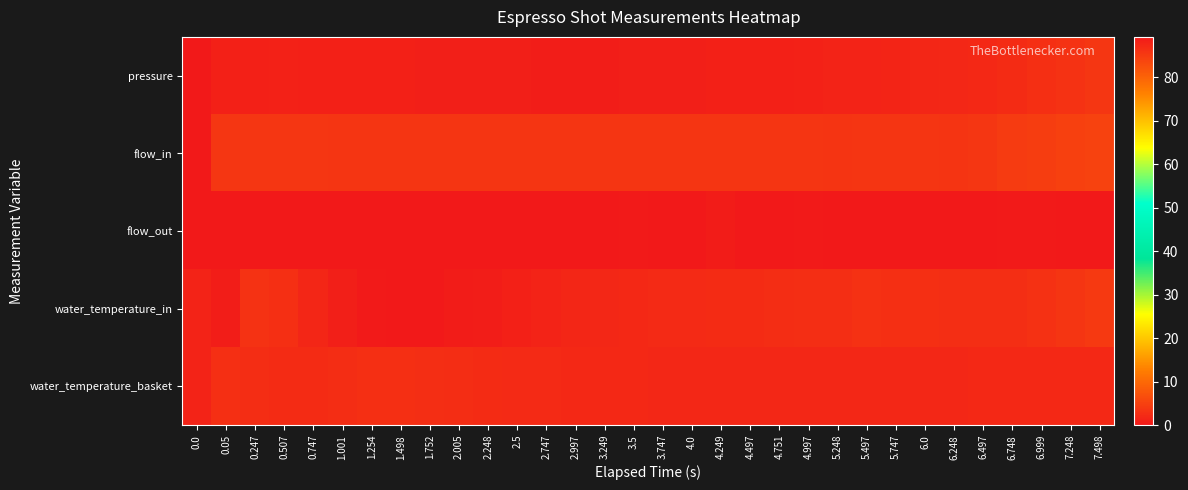

At which category is the sum across all series the highest?

7.498